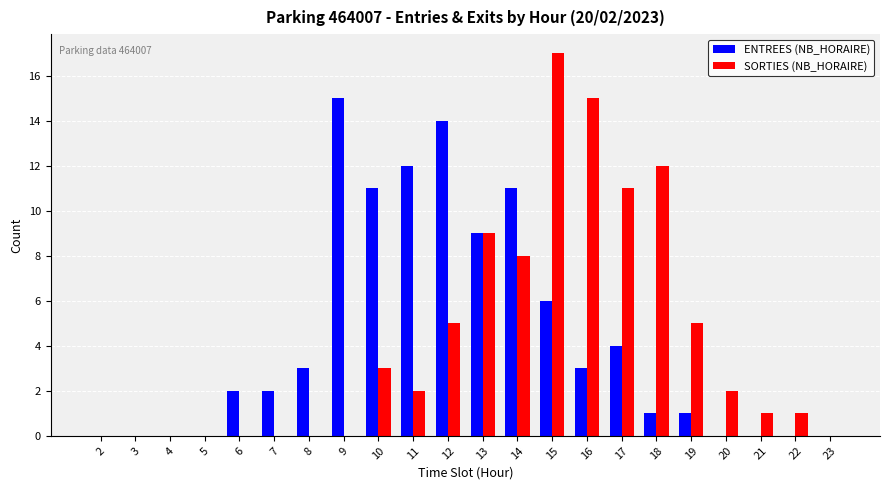

The SORTIES (NB_HORAIRE) series shows 5 at 14. True or false?

False